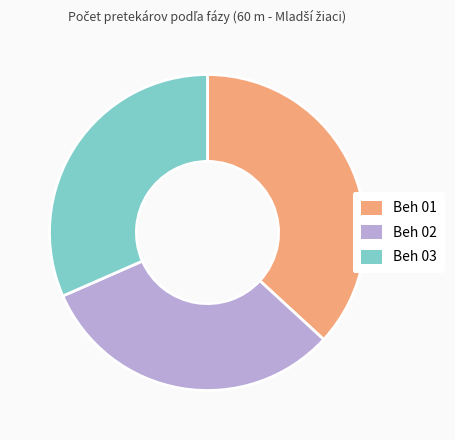

Between Beh 02 and Beh 01, which is larger?

Beh 01